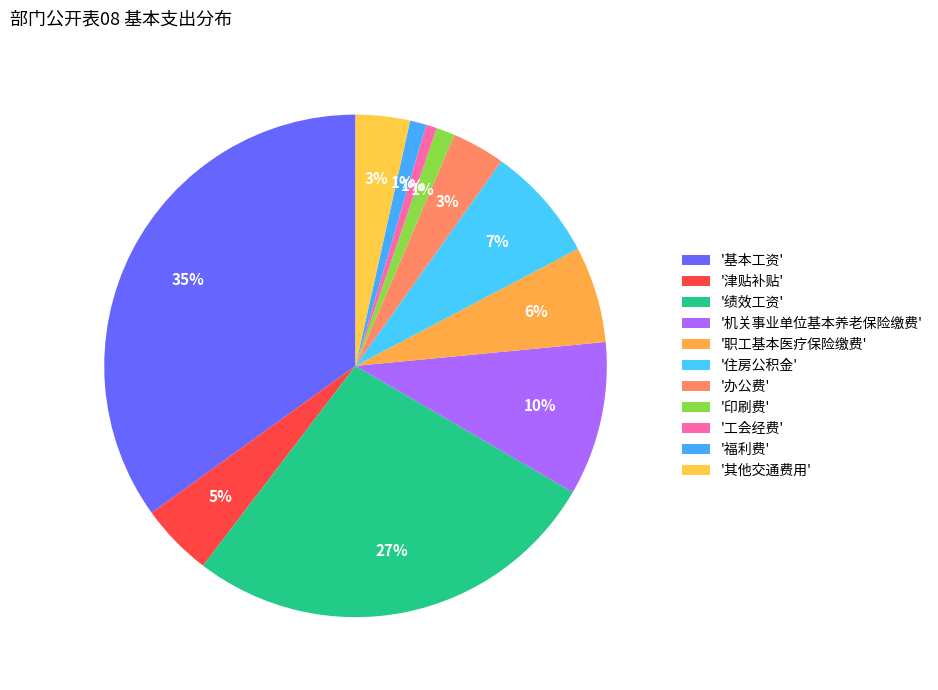

How many slices are in this pie chart?

11